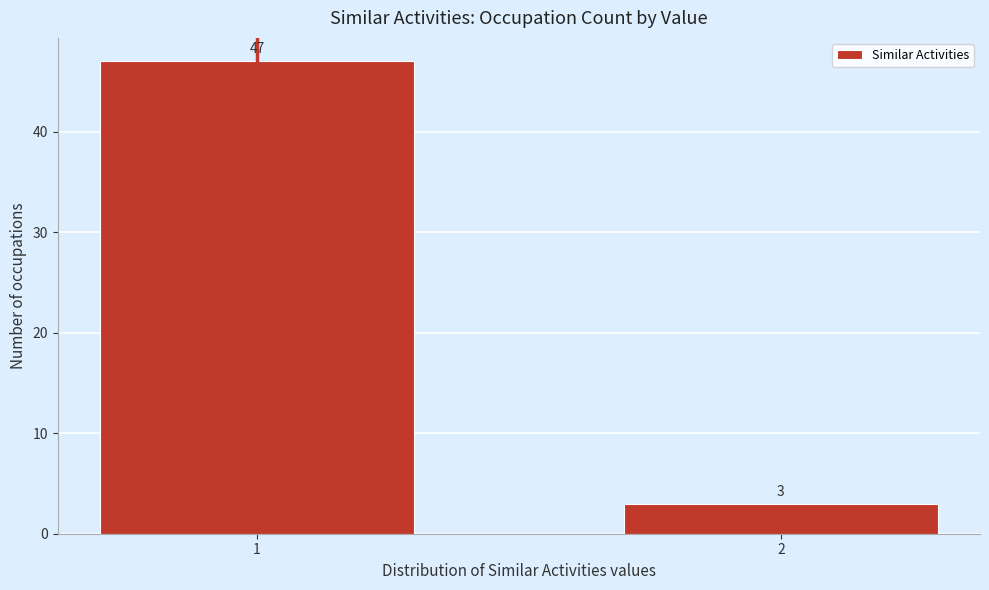

Reading right to left, transcribe all the data shown in this chart.

2=3	1=47